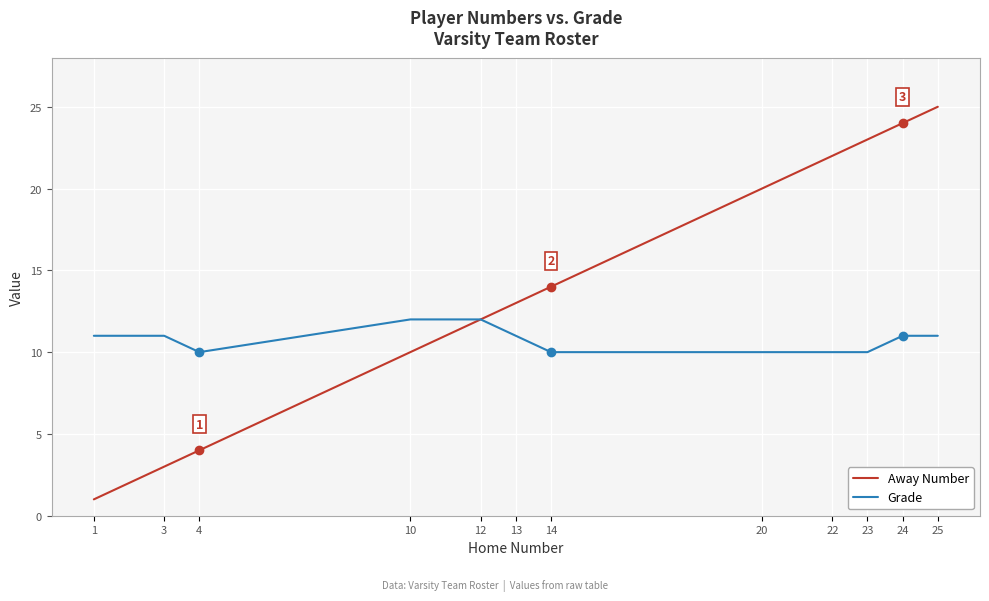

Is this an area chart (filled region under the line)?

No